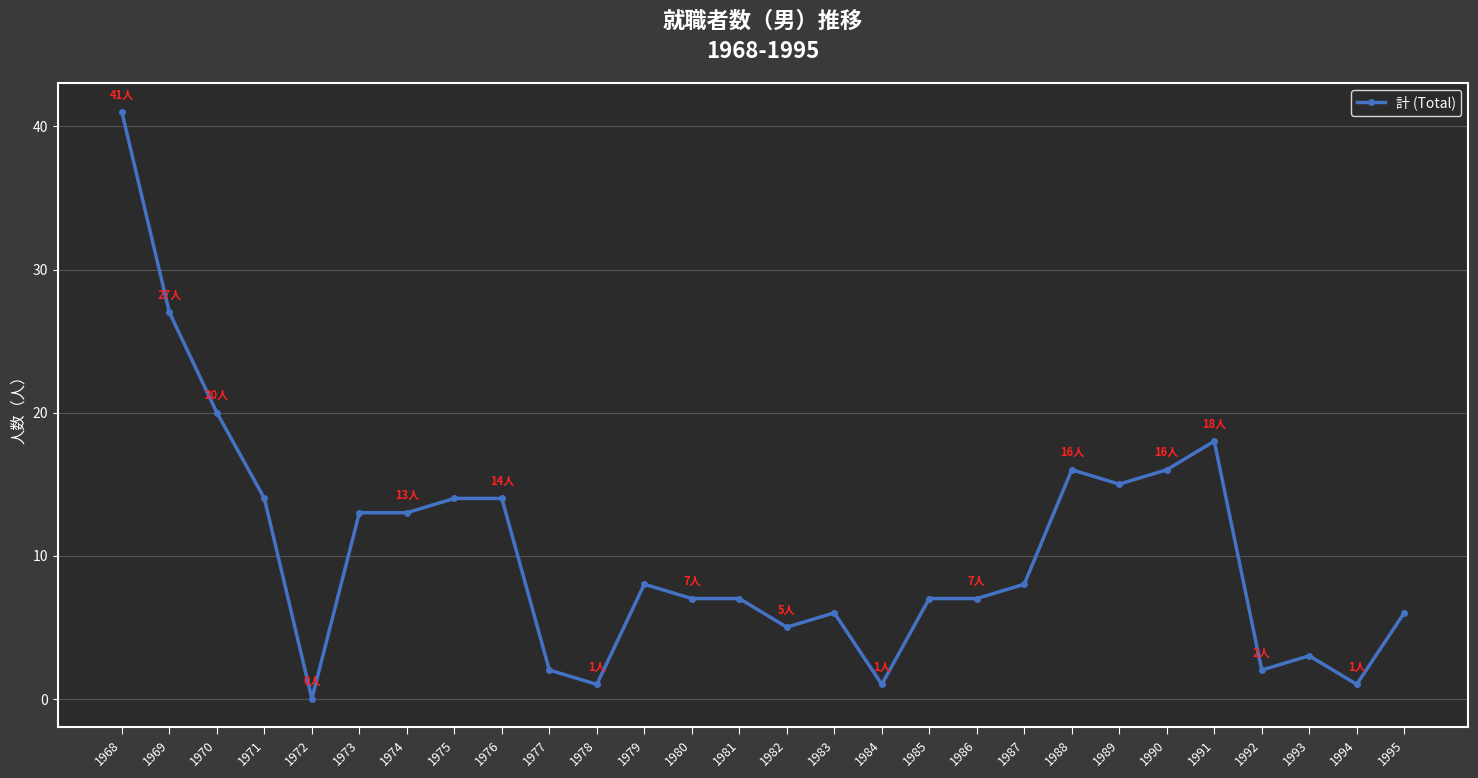

How many categories are shown in the chart?

28